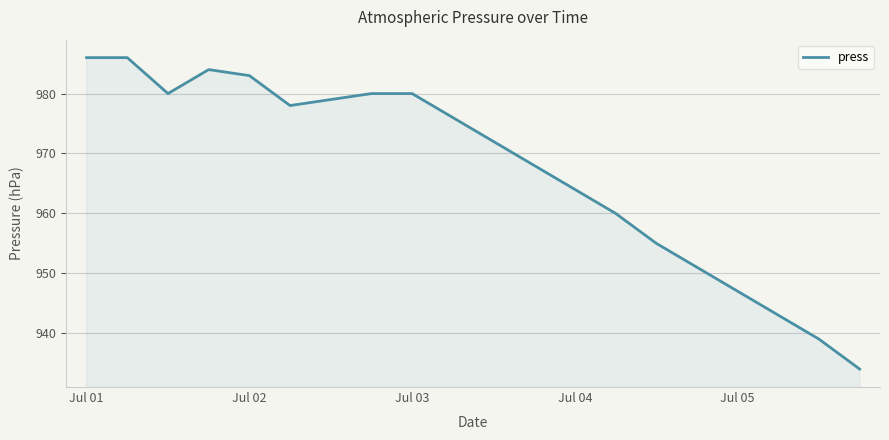

What is the maximum value shown in the chart?

986